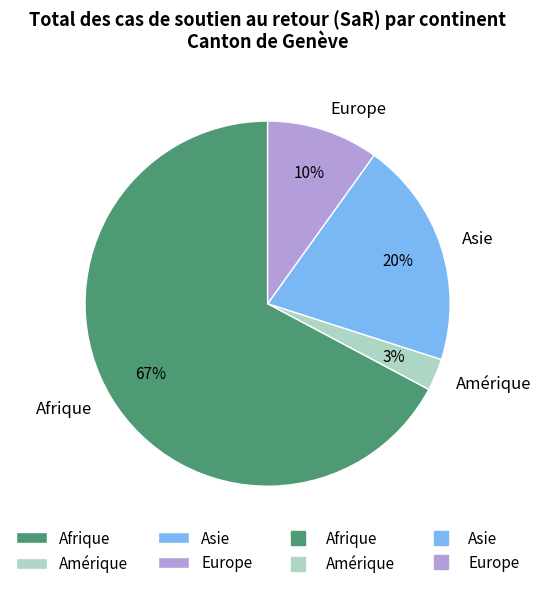

What percentage is the Afrique slice, to the nearest percent?

67%